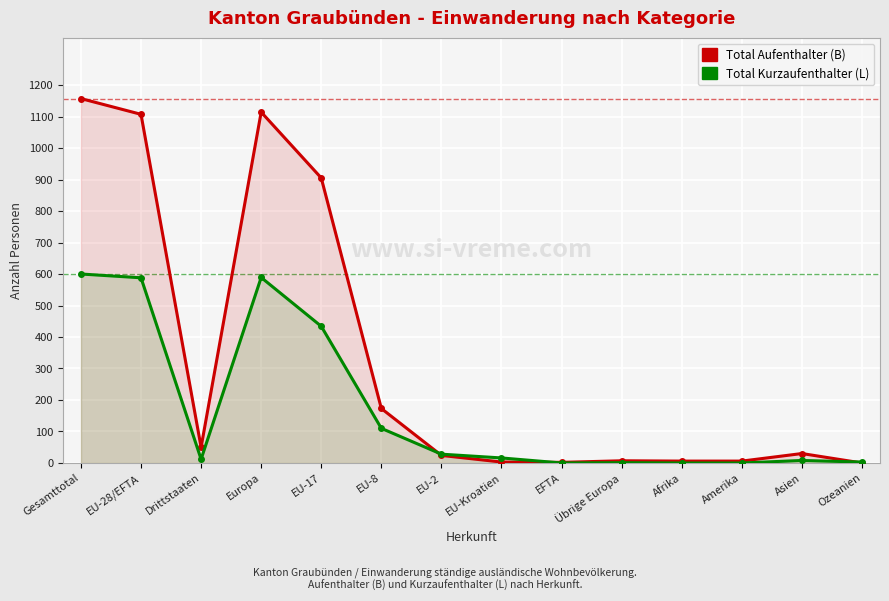

True or false: Total Aufenthalter (B) has more than 2 points higher than both neighbors.

True